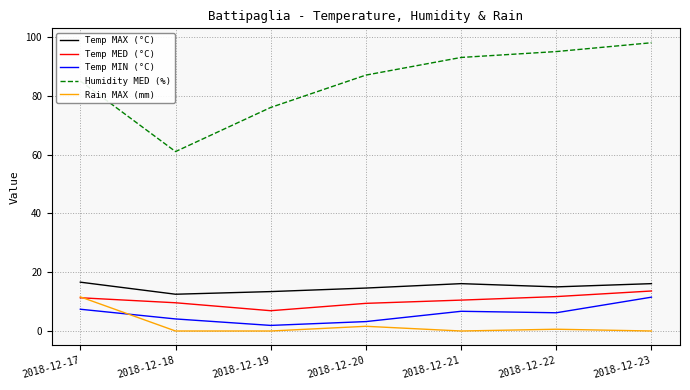

Rank the categories by Humidity MED (%) value from highest to lowest.

2018-12-23, 2018-12-22, 2018-12-21, 2018-12-20, 2018-12-17, 2018-12-19, 2018-12-18